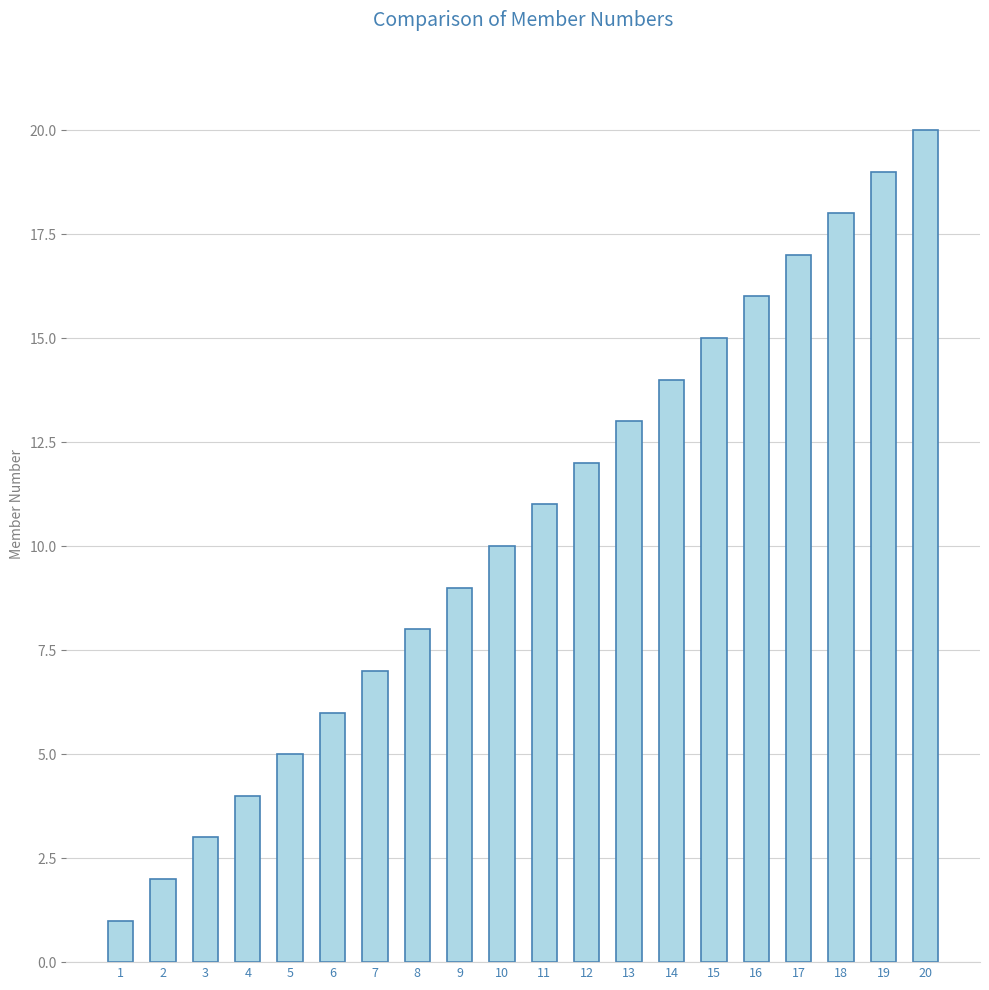

Is it true that the value at 10 is 2?

False